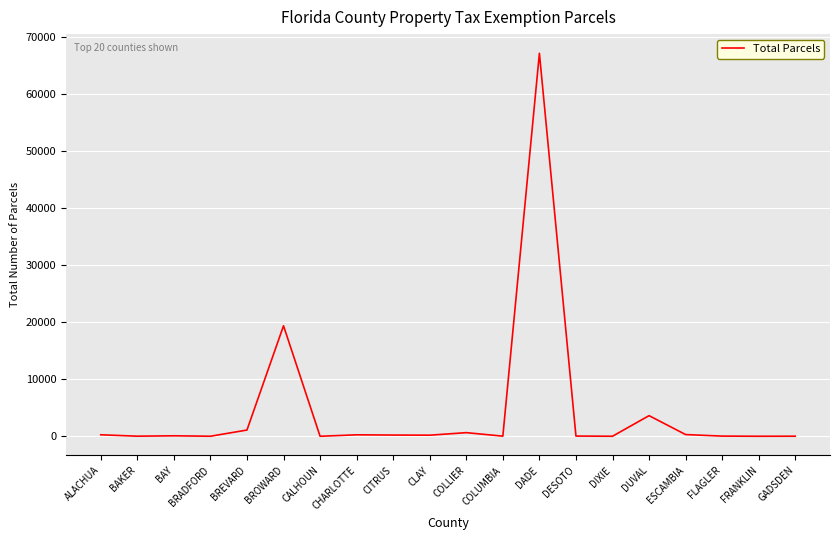

Is this an area chart (filled region under the line)?

No